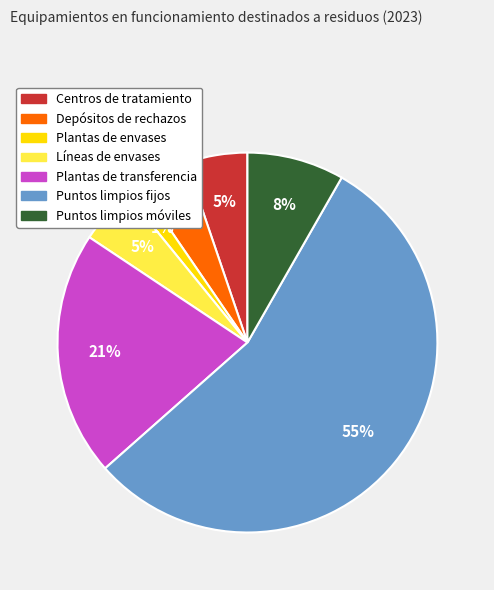

Which category has the smallest portion of the pie?

Plantas de envases